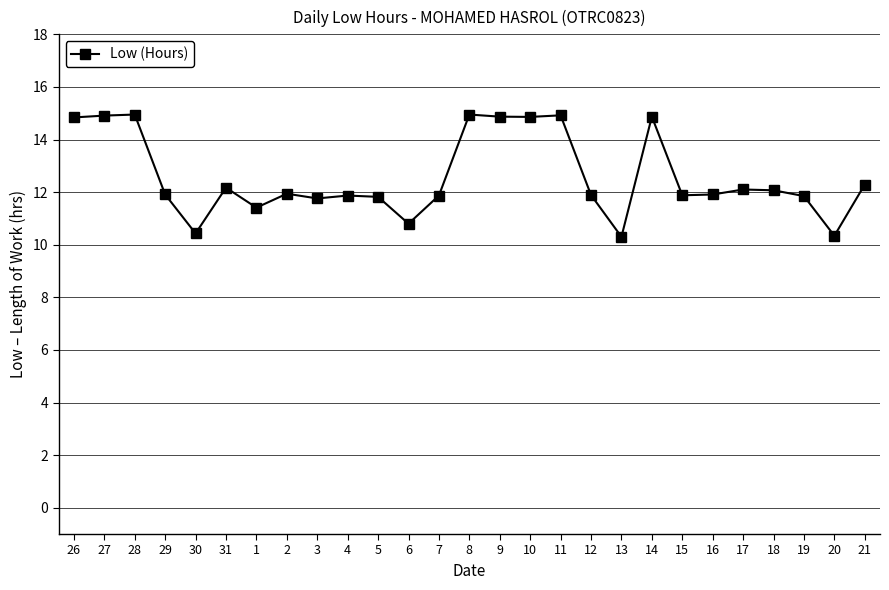

How many data points are less than 11?

4